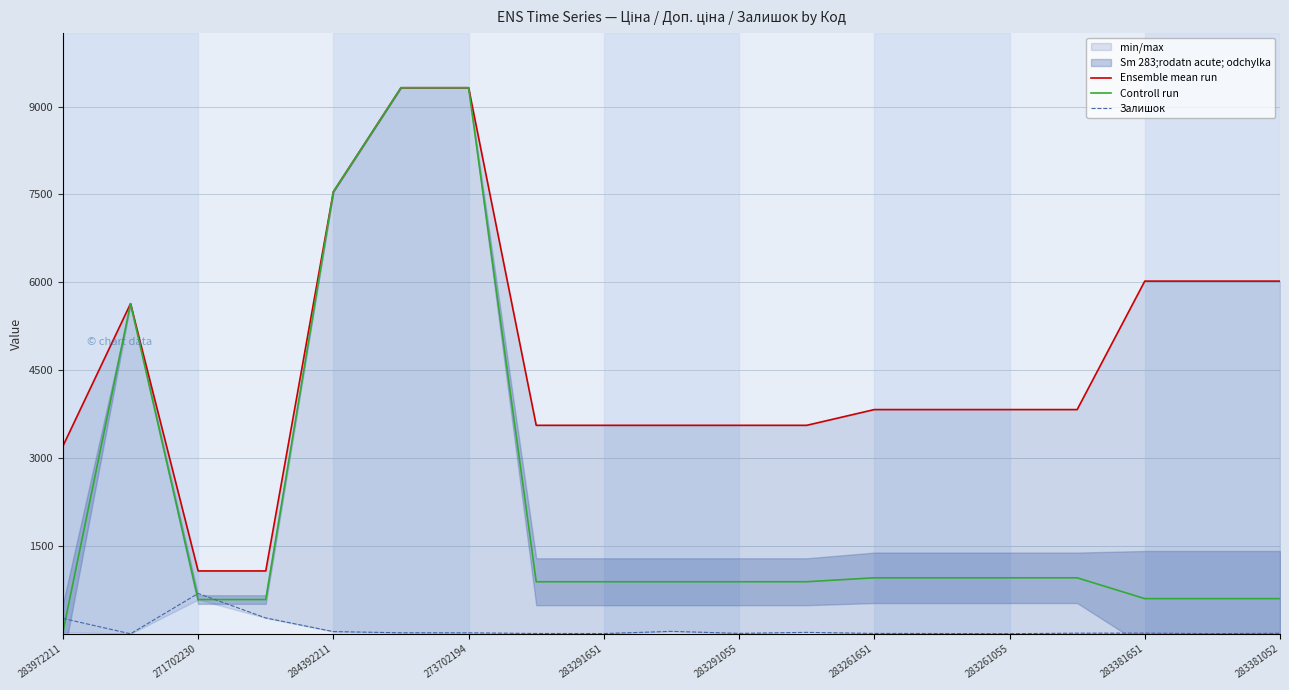

Which category has the lowest value in the Controll run series?

283972211